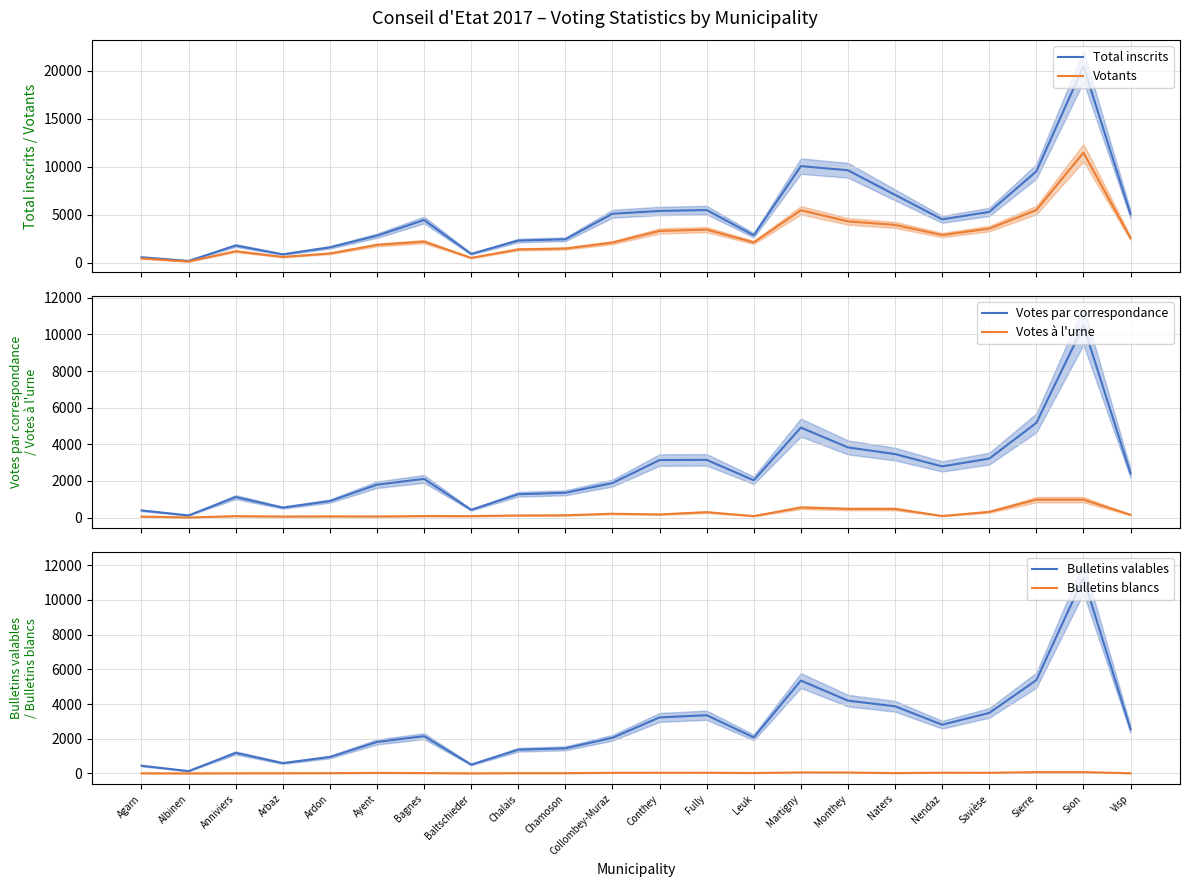

Reading left to right, what are all the values shown in this chart?

Total inscrits: 578	193	1802	882	1608	2822	4452	924	2317	2448	5105	5398	5488	2862	10060	9632	7067	4524	5295	9512	20455	5044
Votants: 452	130	1205	607	973	1863	2201	510	1395	1485	2100	3318	3452	2121	5467	4311	3943	2888	3560	5486	11464	2565
Votes par correspondance: 393	121	1123	547	904	1799	2115	427	1277	1357	1887	3144	3154	2038	4916	3834	3469	2798	3223	5171	10482	2412
Votes à l'urne: 59	9	82	60	69	64	86	83	118	128	213	174	298	83	551	477	474	90	315	982	982	153
Bulletins valables: 440	129	1181	591	943	1813	2146	505	1365	1445	2052	3226	3354	2074	5353	4194	3869	2807	3486	5377	11274	2537
Bulletins blancs: 6	1	6	10	13	27	17	3	14	14	32	38	37	20	55	49	17	40	35	72	72	8